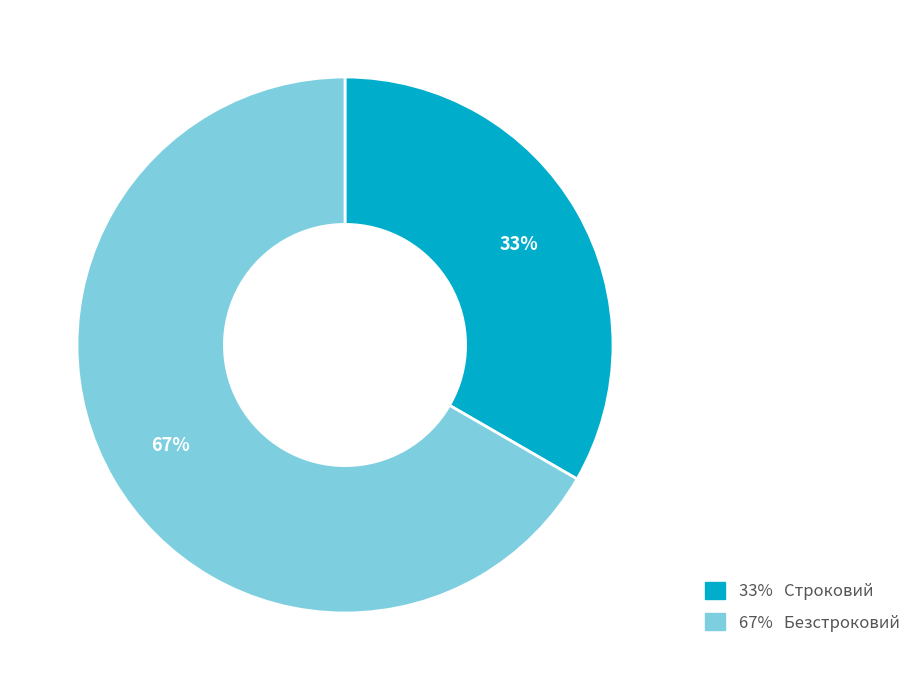

True or false: 33% Строковий accounts for 33% of the total.

True